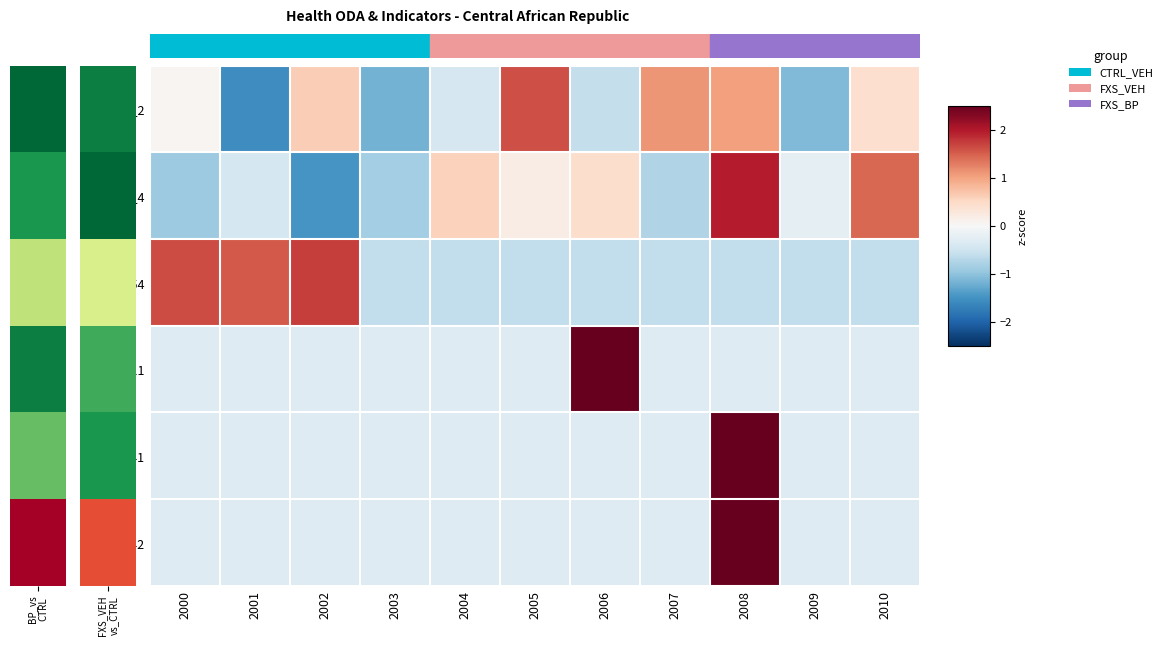

Reading right to left, what are all the values shown in this chart?

ODA_2: 2010=0.4	2009=-1.1	2008=1.0	2007=1.1	2006=-0.6	2005=1.6	2004=-0.4	2003=-1.2	2002=0.6	2001=-1.6	2000=0.1
ODA_4: 2010=1.4	2009=-0.2	2008=2.0	2007=-0.7	2006=0.4	2005=0.2	2004=0.6	2003=-0.8	2002=-1.5	2001=-0.4	2000=-0.9
WHS4_154: 2010=-0.6	2009=-0.6	2008=-0.6	2007=-0.6	2006=-0.6	2005=-0.6	2004=-0.6	2003=-0.6	2002=1.7	2001=1.5	2000=1.6
WHS4_111: 2010=-0.3	2009=-0.3	2008=-0.3	2007=-0.3	2006=3.2	2005=-0.3	2004=-0.3	2003=-0.3	2002=-0.3	2001=-0.3	2000=-0.3
HRH_41: 2010=-0.3	2009=-0.3	2008=3.2	2007=-0.3	2006=-0.3	2005=-0.3	2004=-0.3	2003=-0.3	2002=-0.3	2001=-0.3	2000=-0.3
HRH_42: 2010=-0.3	2009=-0.3	2008=3.2	2007=-0.3	2006=-0.3	2005=-0.3	2004=-0.3	2003=-0.3	2002=-0.3	2001=-0.3	2000=-0.3